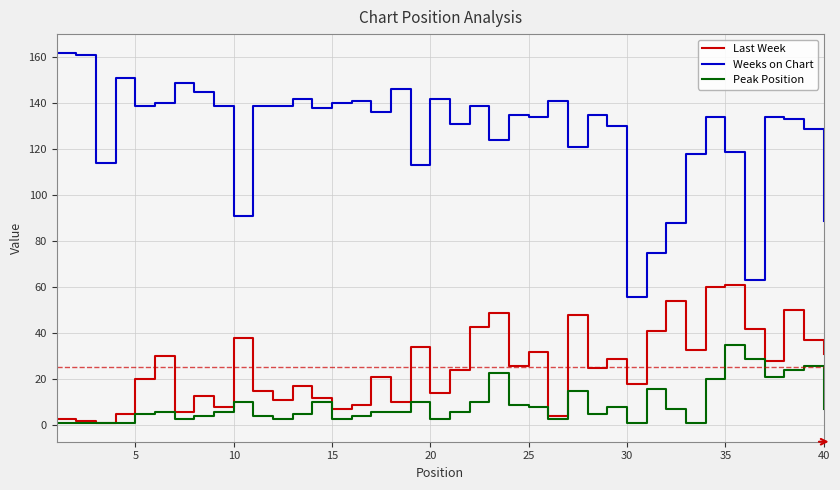

What is the lowest value of the Weeks on Chart series?

56